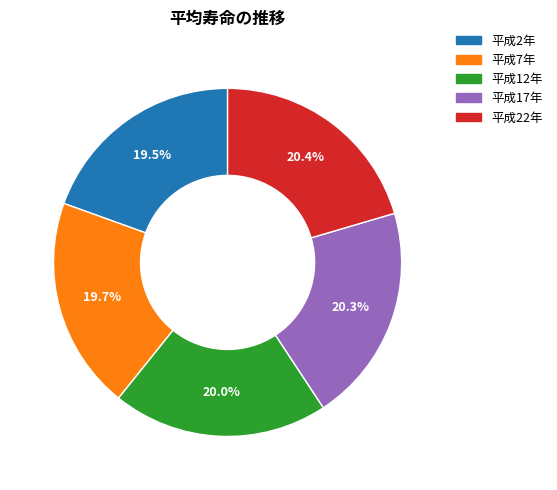

What percentage is NOT represented by 平成7年?

80.3%